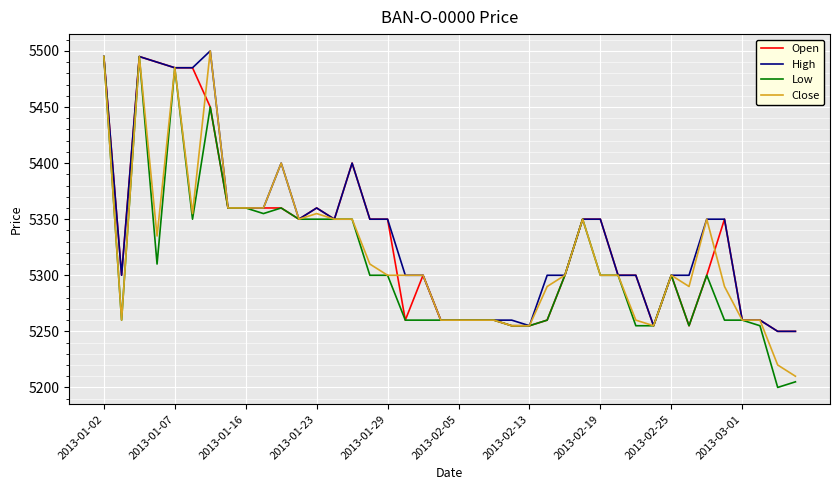

What is the maximum value for Open?

5495